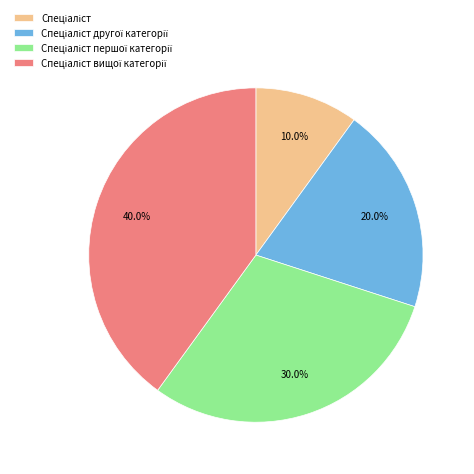

To the nearest percent, what is the difference between the largest and smallest slice percentages?

30%